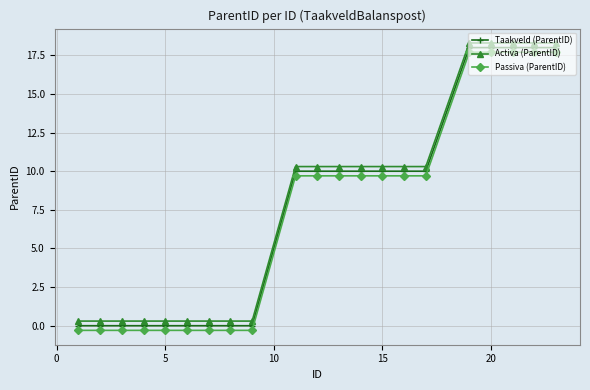

True or false: Taakveld (ParentID) and Passiva (ParentID) intersect in this chart.

False